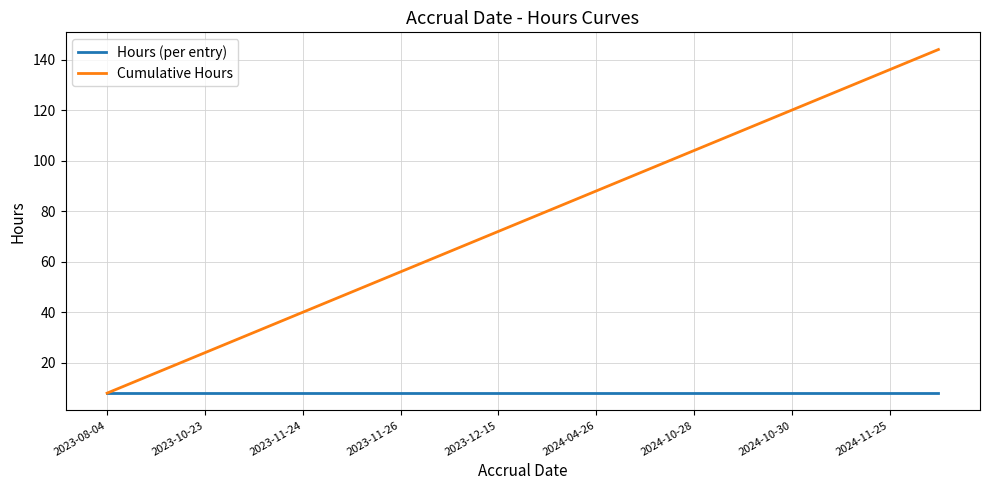

Reading left to right, what are all the values shown in this chart?

Hours (per entry): 8	8	8	8	8	8	8	8	8	8	8	8	8	8	8	8	8	8
Cumulative Hours: 8	16	24	32	40	48	56	64	72	80	88	96	104	112	120	128	136	144